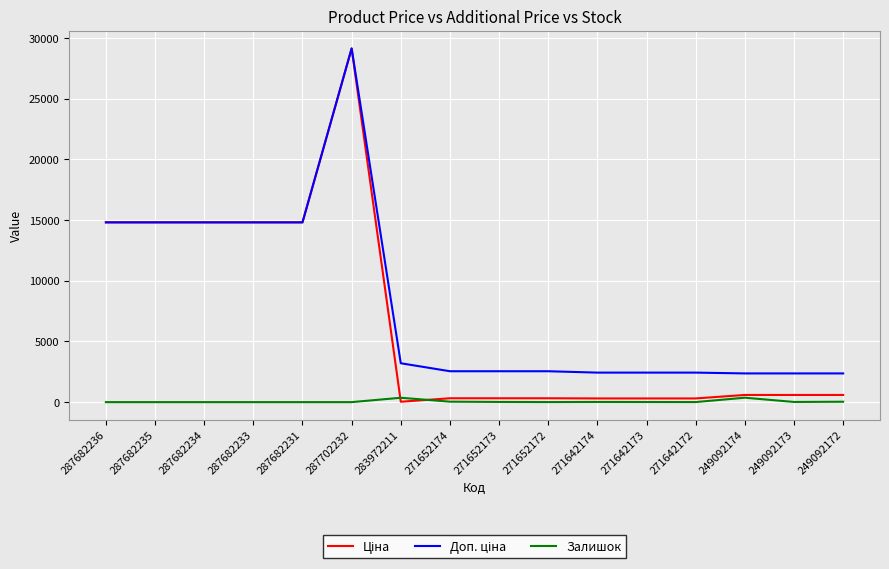

What is the sum of the Залишок values at 271642174 and 287682233?

14.0